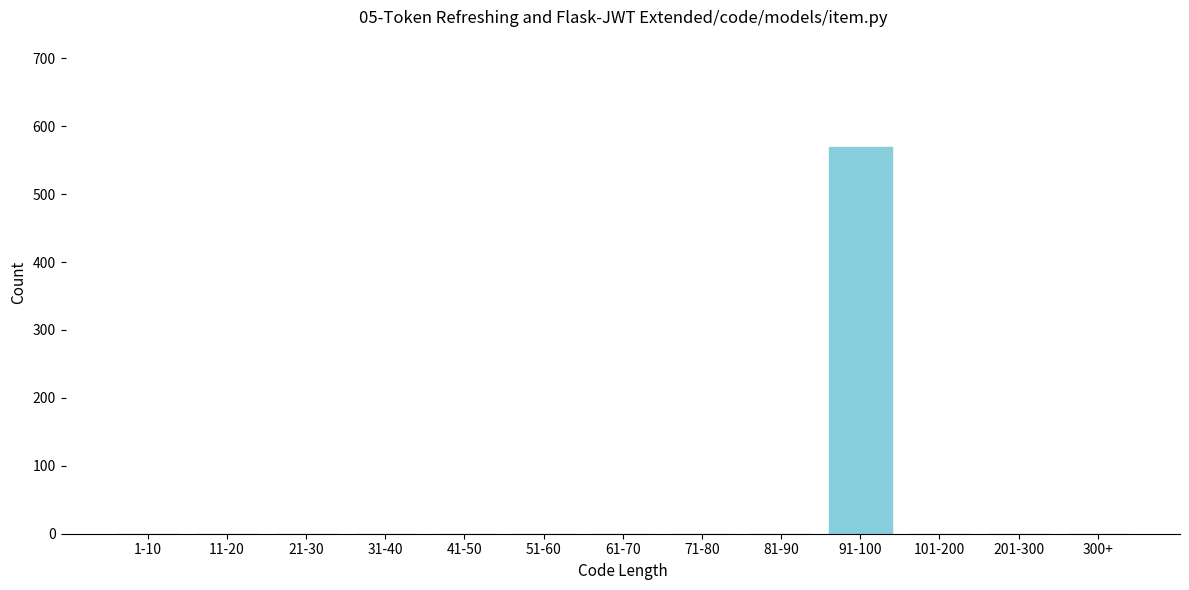

Reading right to left, what are all the values shown in this chart?

300+=0	201-300=0	101-200=0	91-100=569	81-90=0	71-80=0	61-70=0	51-60=0	41-50=0	31-40=0	21-30=0	11-20=0	1-10=0